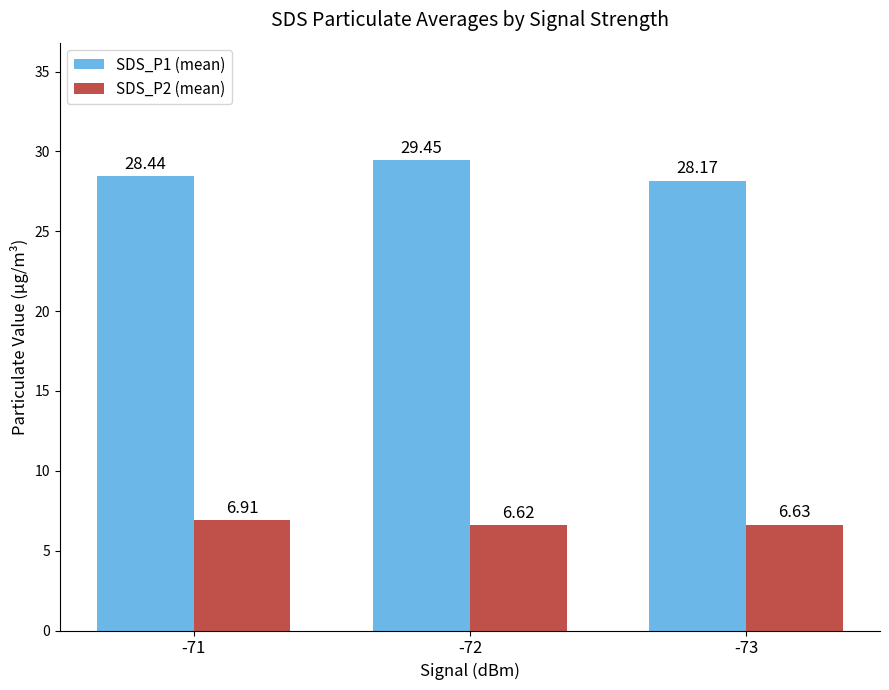

At -73, list the series in order from smallest to largest.

SDS_P2 (mean), SDS_P1 (mean)